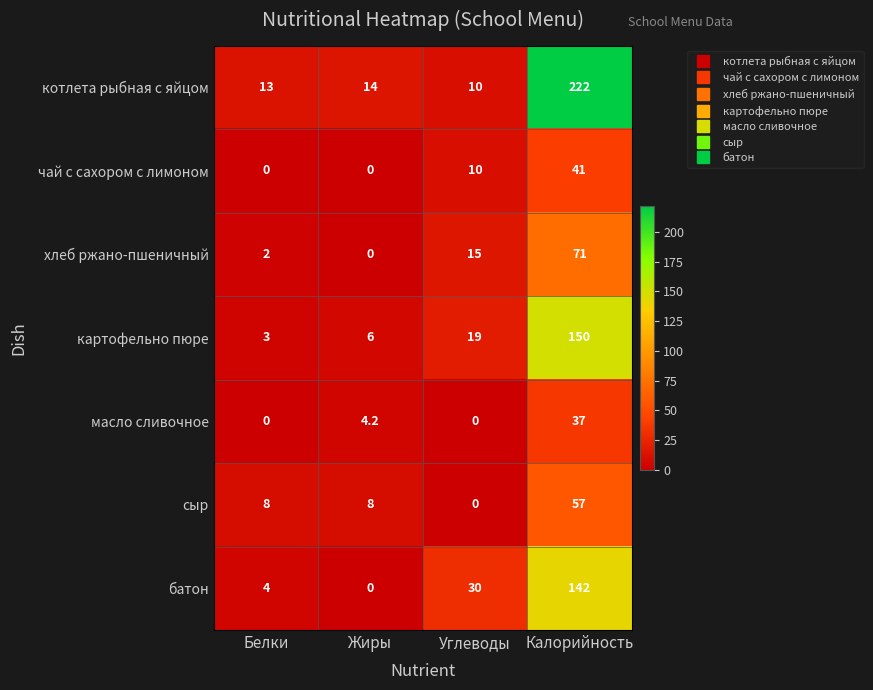

What is the difference between the highest and lowest values at Белки?

13.0